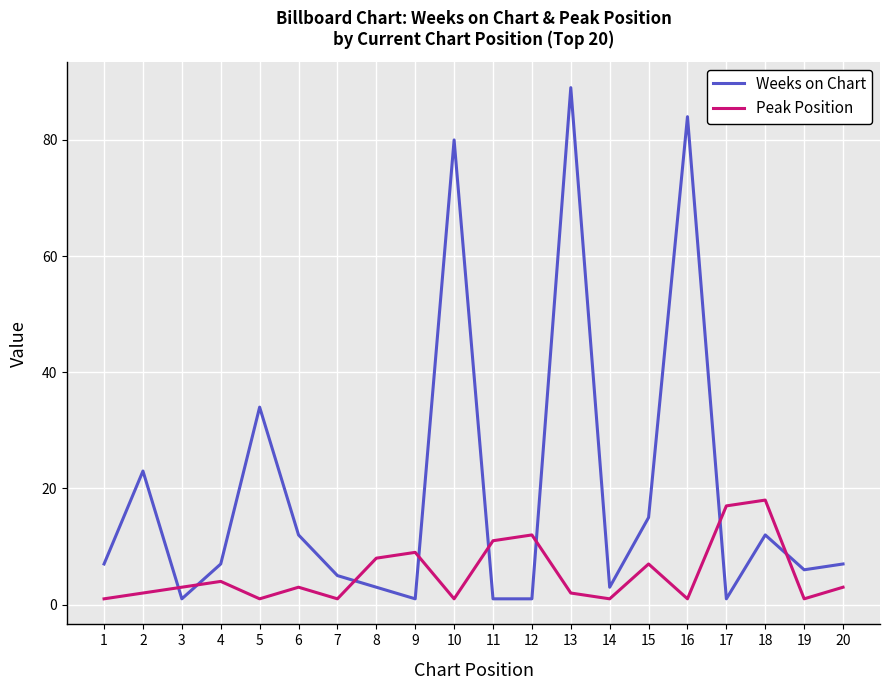

How many intersections are there between Weeks on Chart and Peak Position?

8